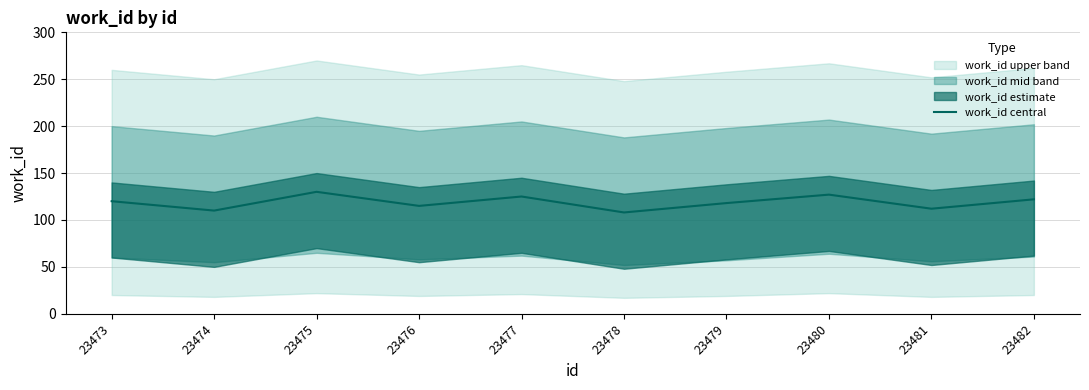

List the labels in order of value, smallest first.

23478, 23474, 23481, 23476, 23479, 23473, 23482, 23477, 23480, 23475